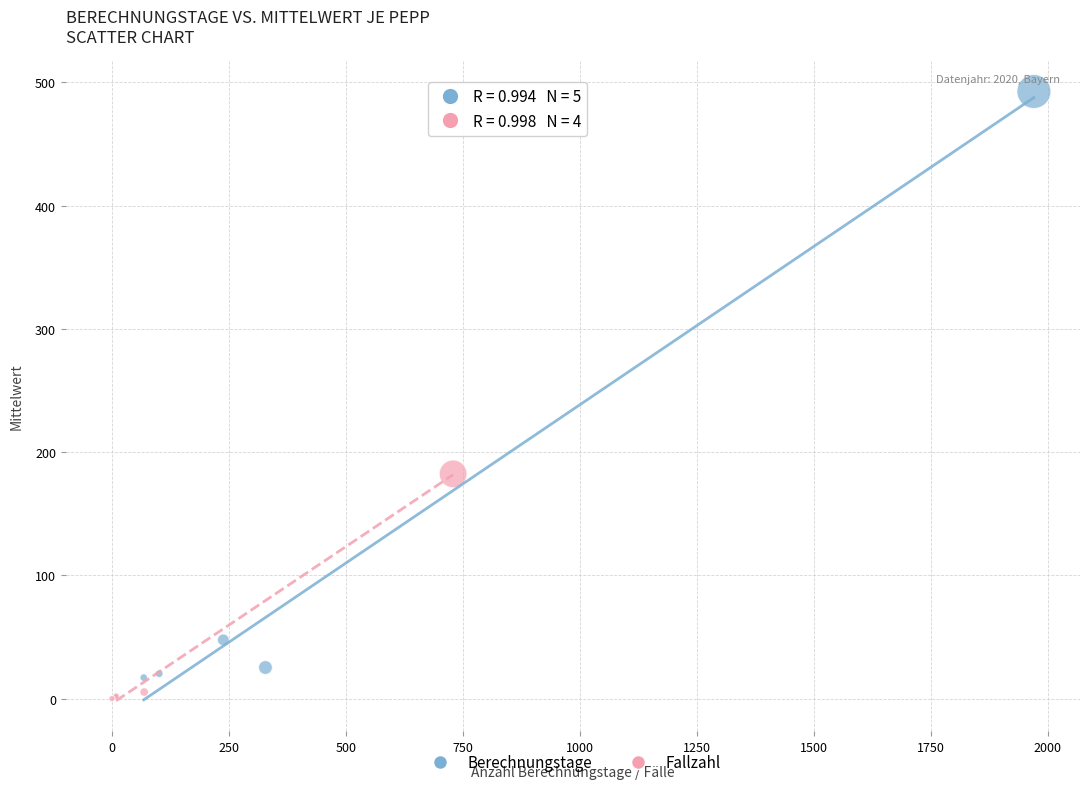

Which series has the widest spread of Y values?

Berechnungstage